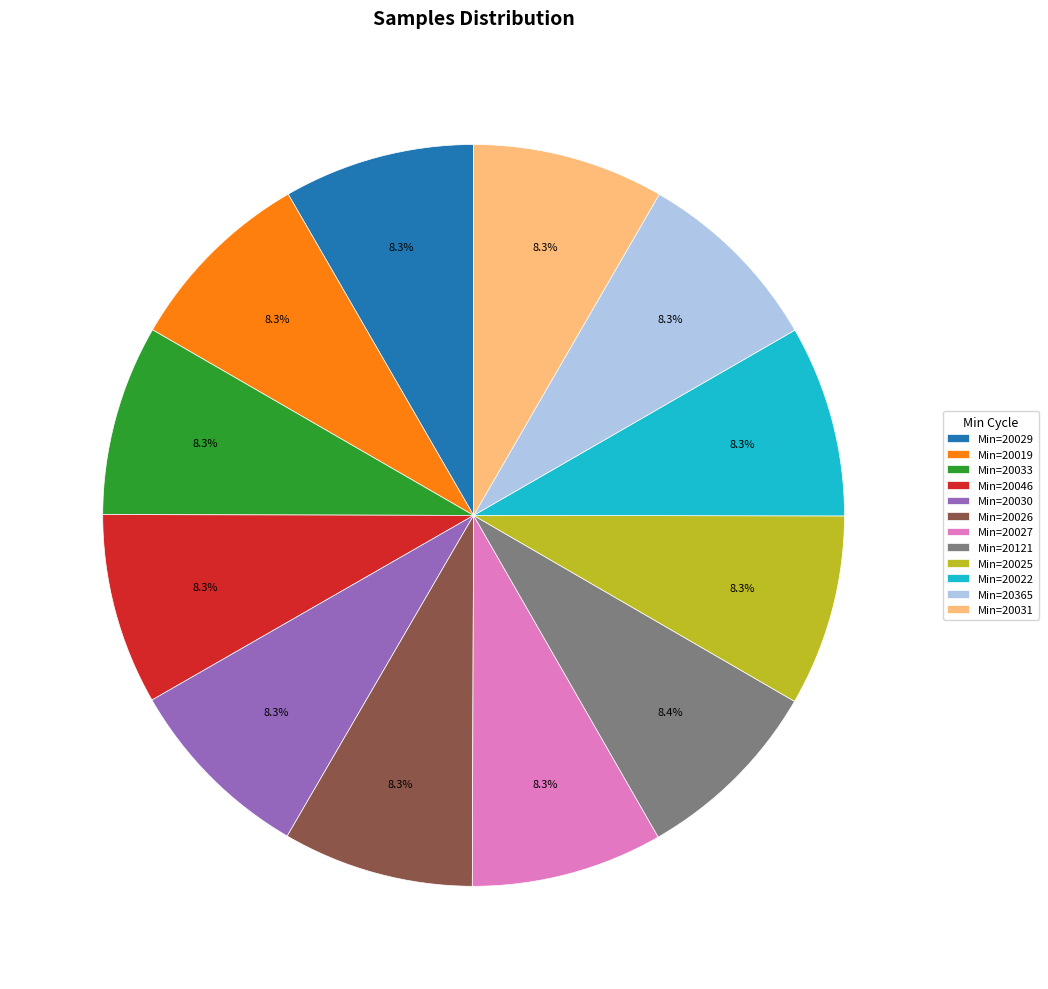

Do Min=20031 and Min=20029 together represent more than half of the pie?

No